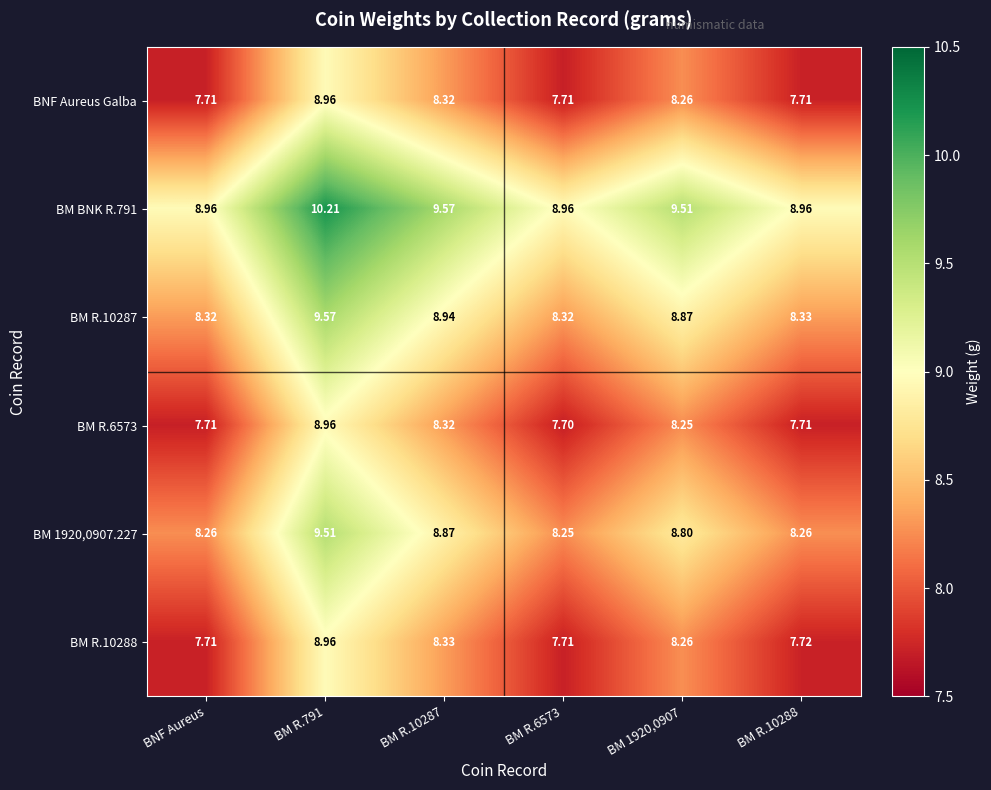

Is the value of BM R.10288 at BM R.791 greater than the value of BM R.10287 at BNF Aureus?

Yes